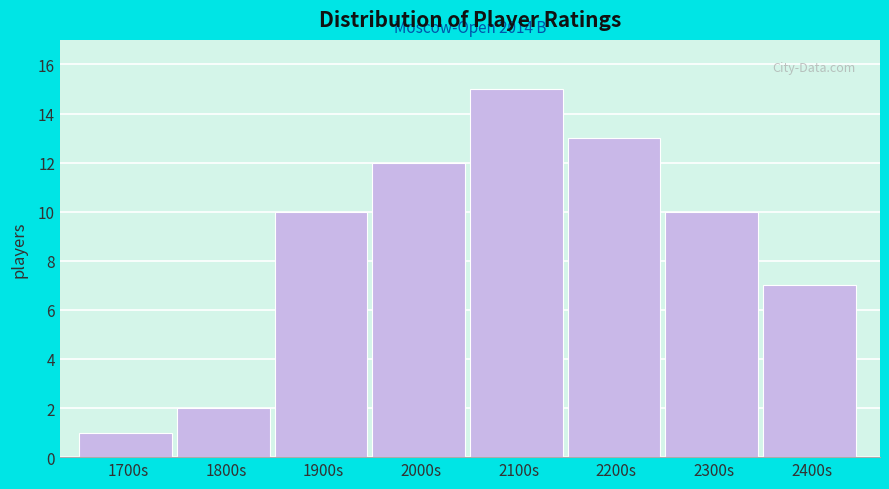

Reading right to left, list all the values displayed in this chart.

2400s=7	2300s=10	2200s=13	2100s=15	2000s=12	1900s=10	1800s=2	1700s=1